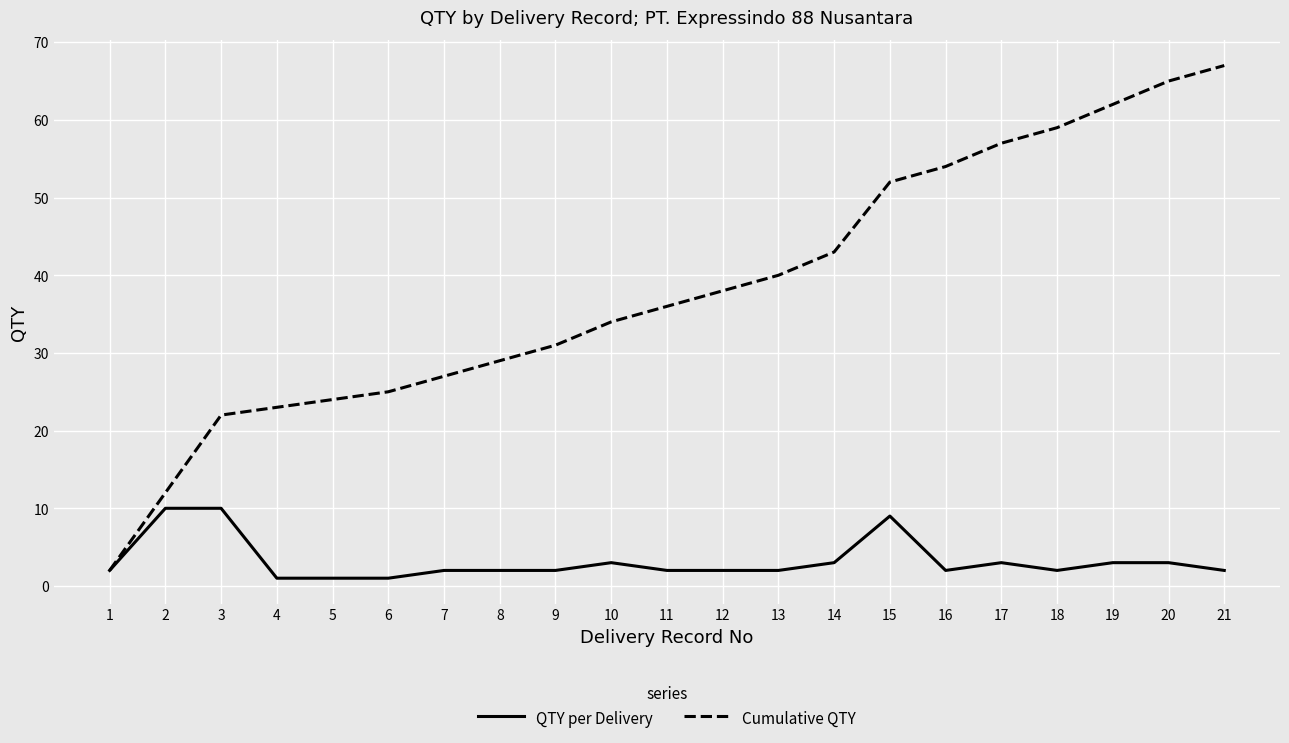

True or false: Cumulative QTY has a value of 25 at 6.

True